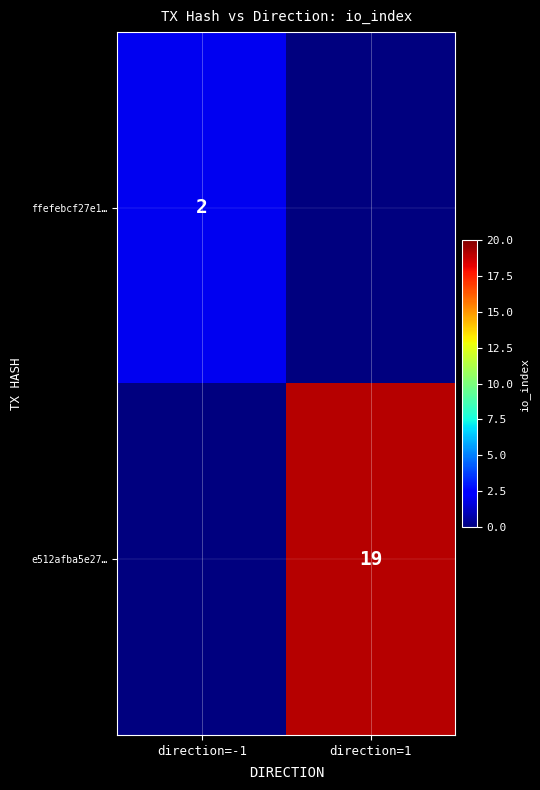

Is the value of e512afba5e27… at direction=1 greater than the value of ffefebcf27e1… at direction=-1?

Yes